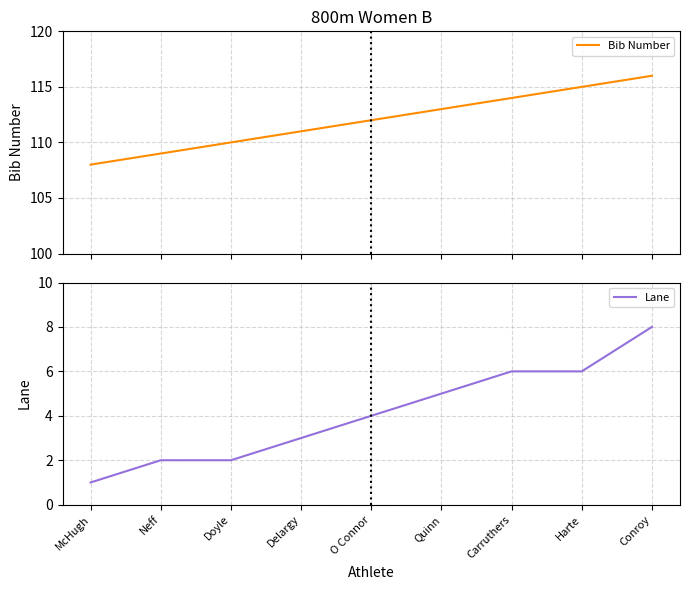

The value of Bib Number at McHugh is 108. True or false?

True